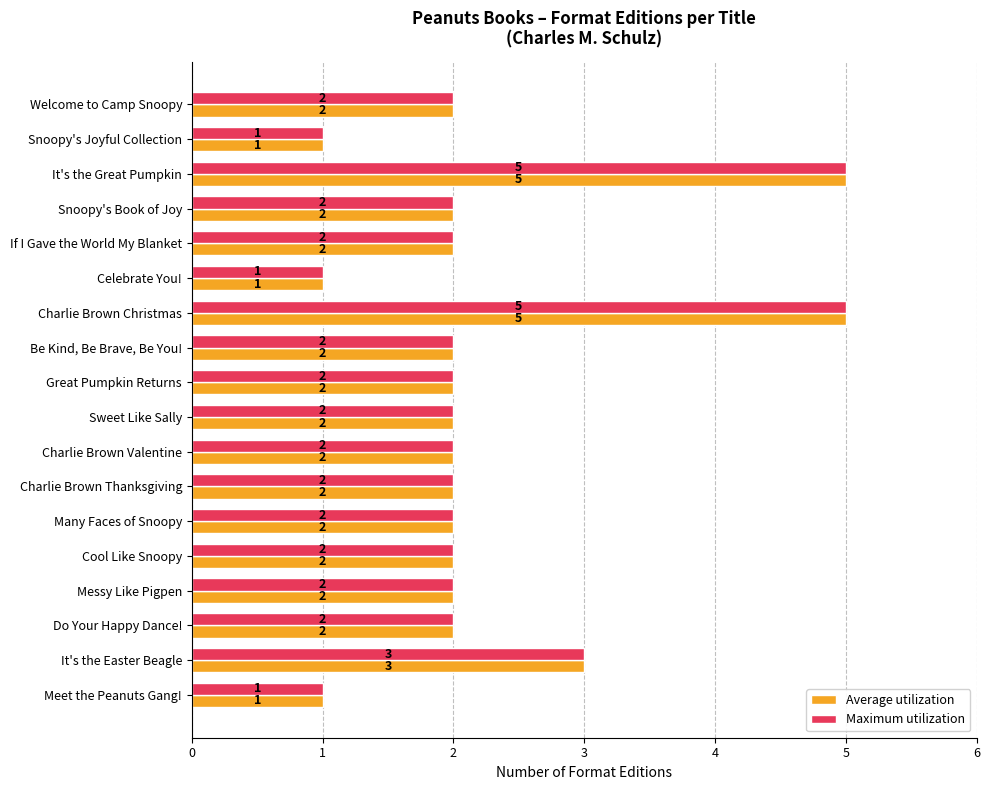

The Maximum utilization series shows 1 at Great Pumpkin Returns. True or false?

False